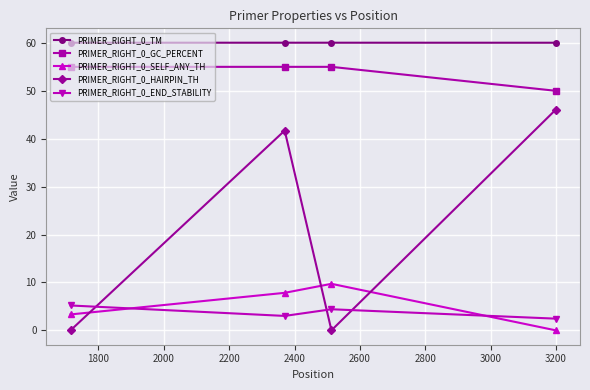

Does the chart have visible grid lines?

Yes